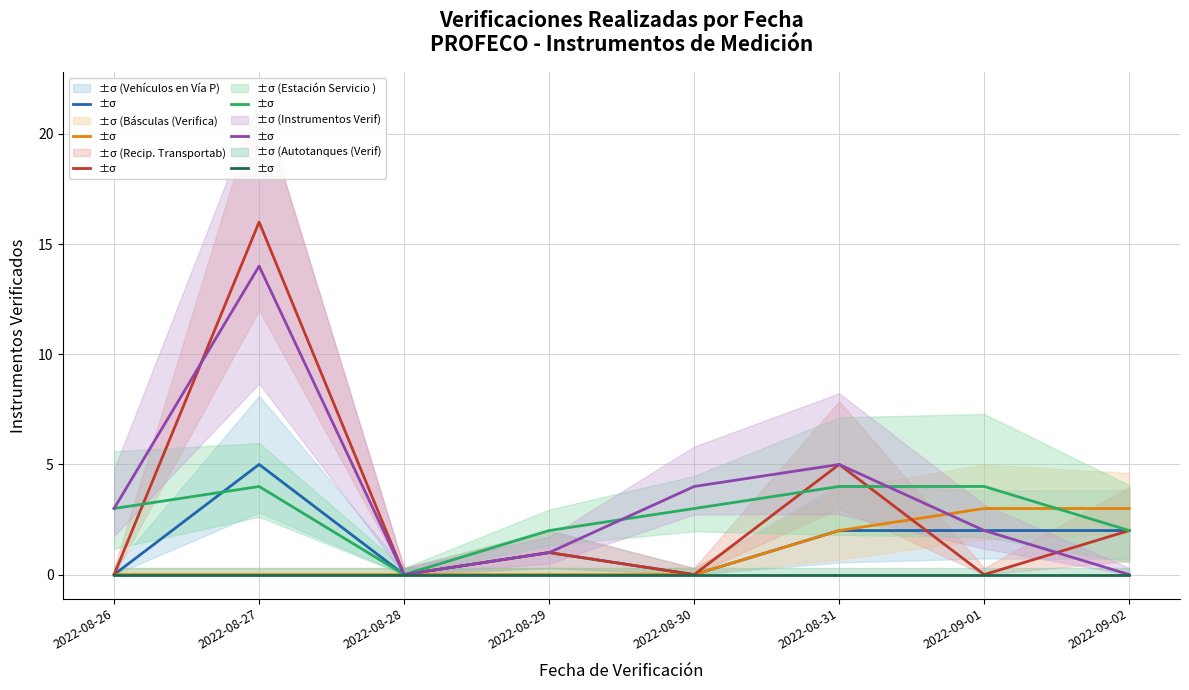

True or false: Vehículos en Vía Públi and Estación Servicio (Ver intersect in this chart.

True